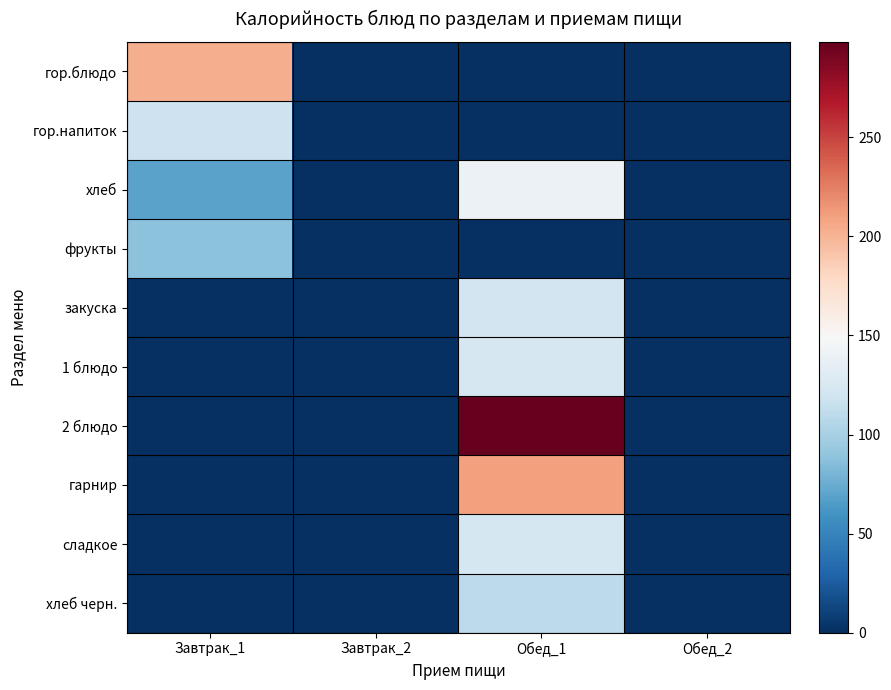

Which series has the largest total across all categories?

2 блюдо